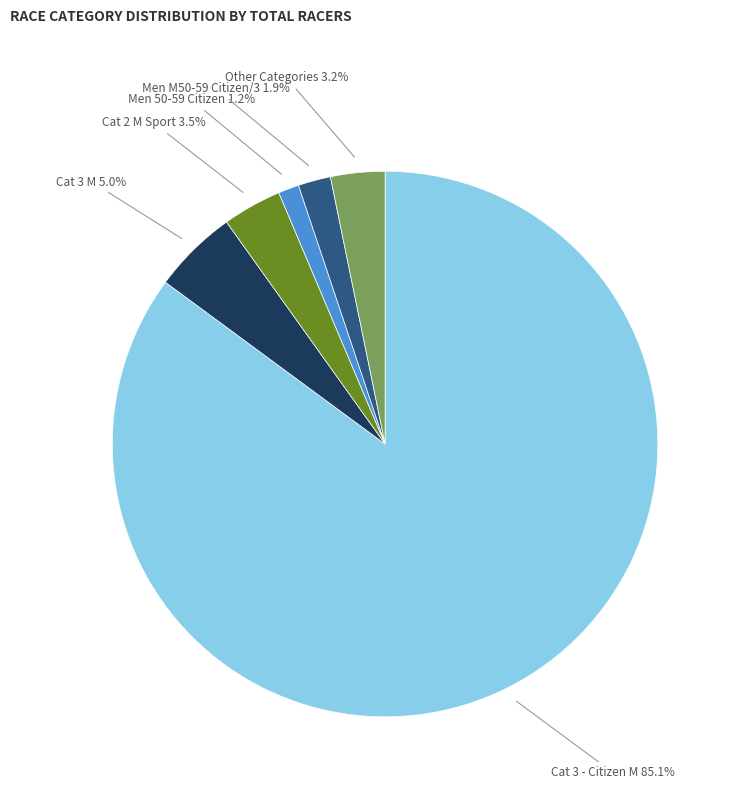

Is there any slice that represents more than half of the pie?

Yes